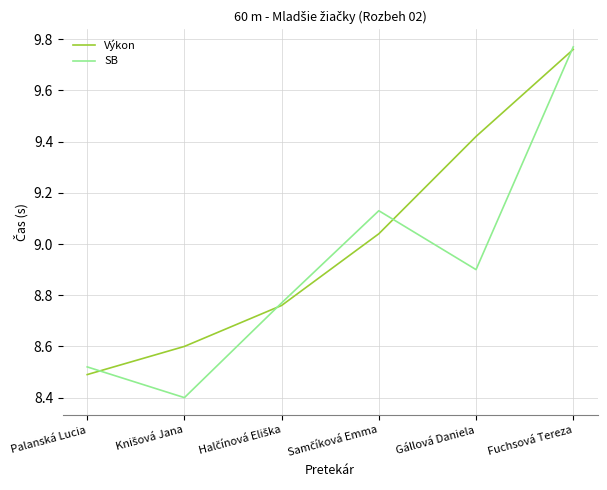

What is the difference between the maximum and second lowest values in the Výkon series?

1.2